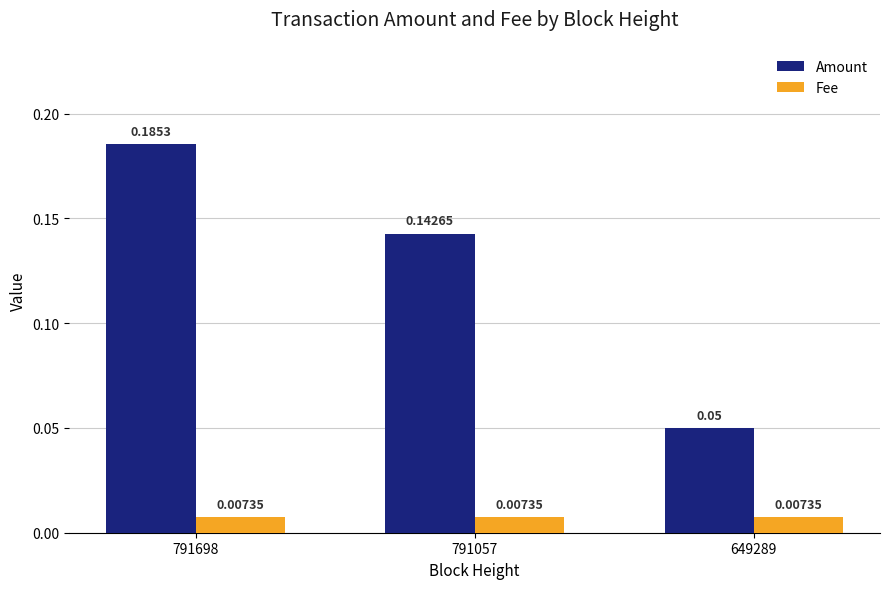

Which series has the widest spread of values?

Amount